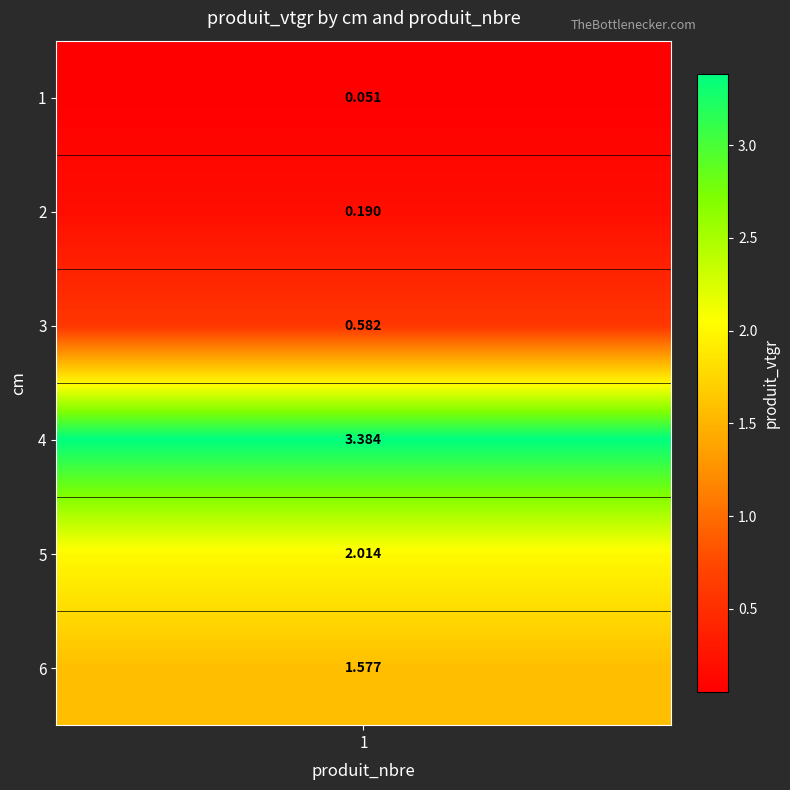

Where does the data first go above 1?

4